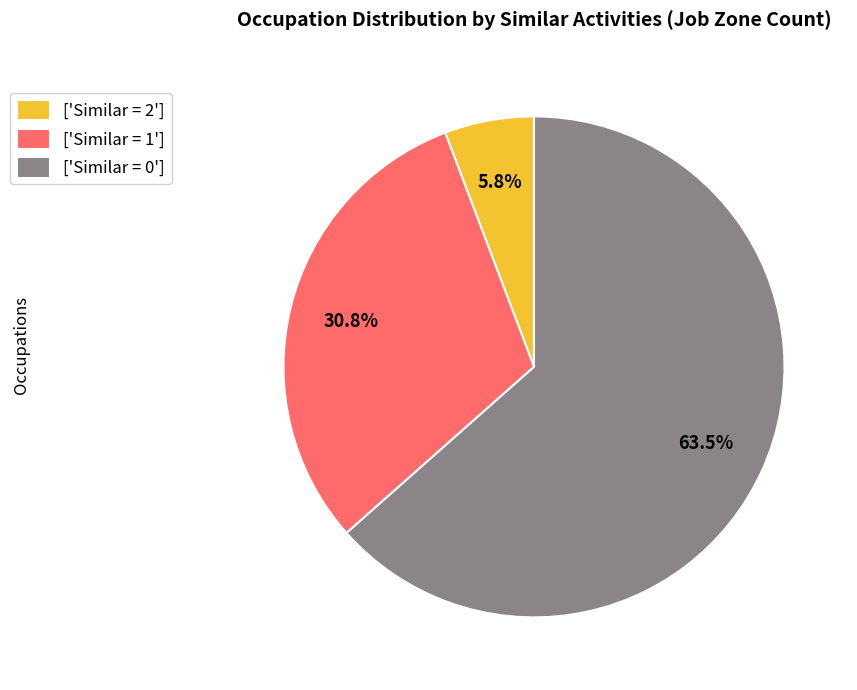

What is the majority slice?

['Similar = 0']